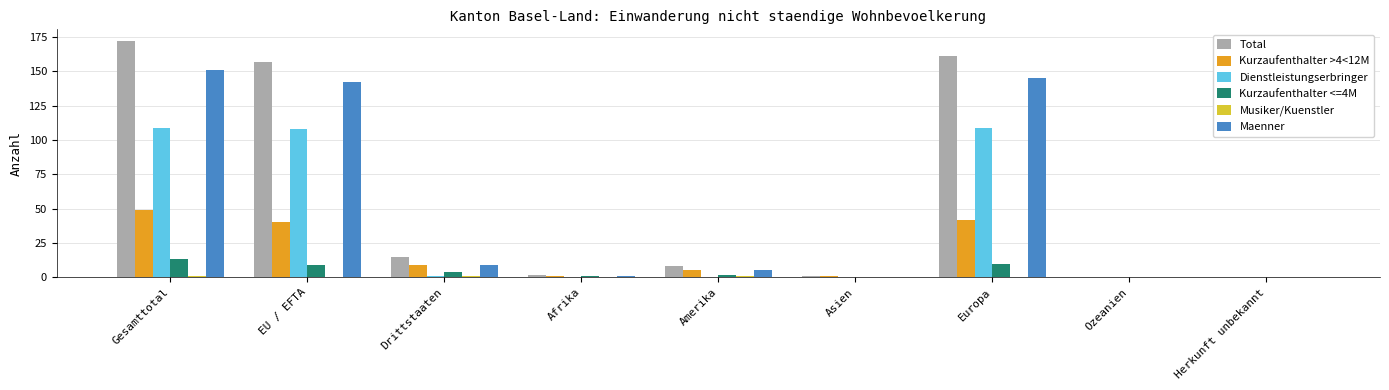

What is the sum of the Kurzaufenthalter <=4M values at Europa and Ozeanien?

10